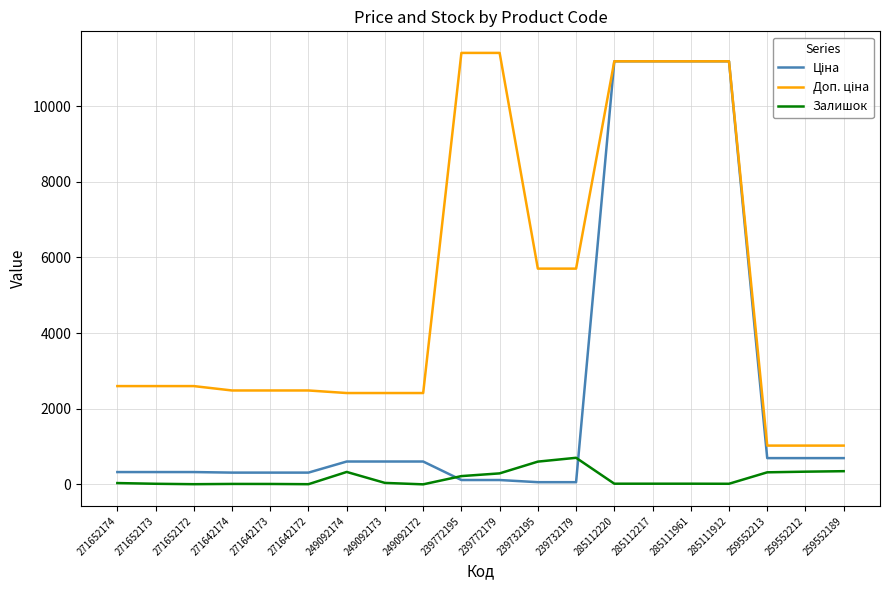

What is the highest value of the Залишок series?

702.0